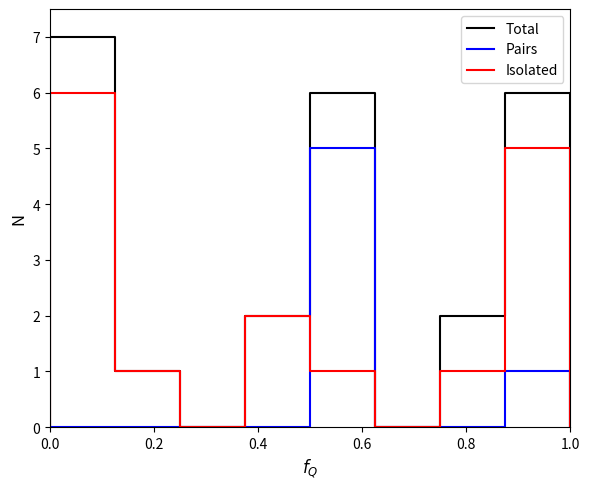

True or false: Isolated has a value of 3 at 7.

False